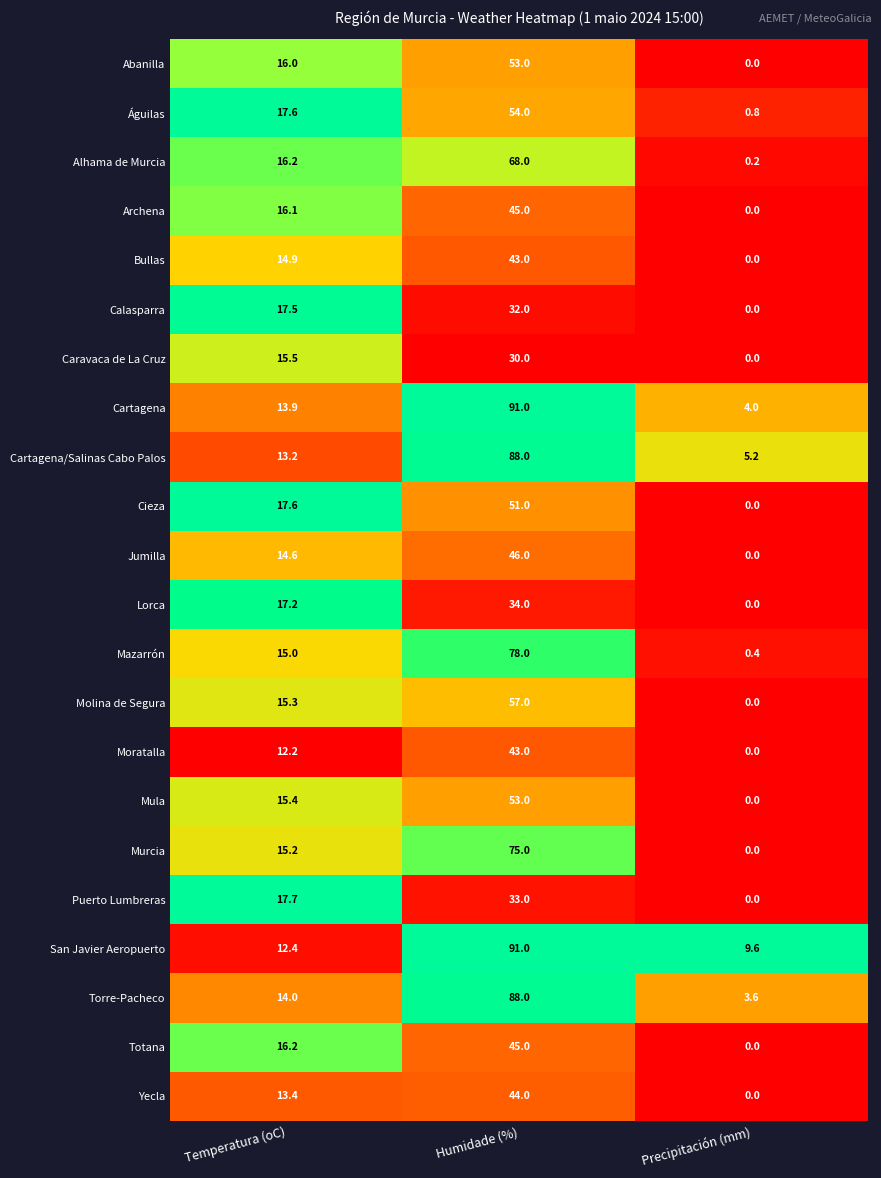

How many series are shown in this chart?

22